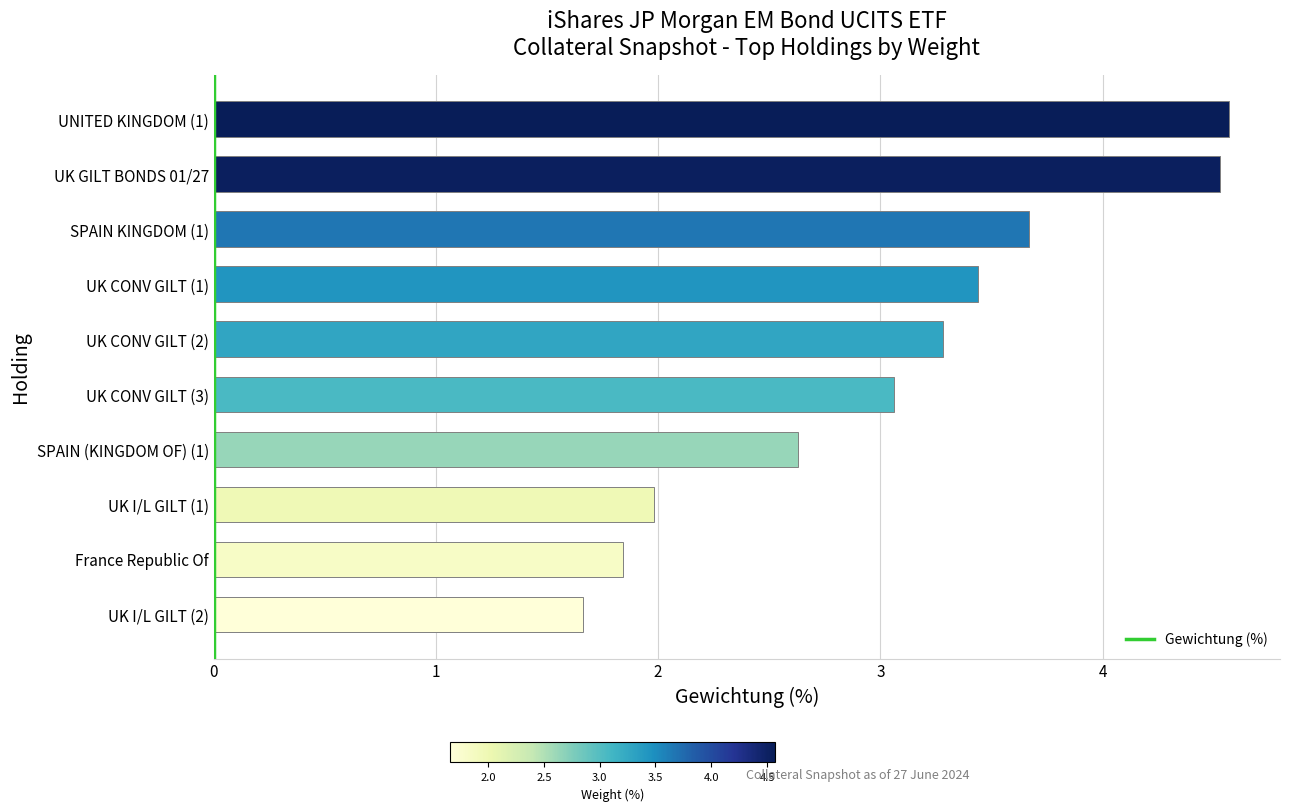

The value at UK GILT BONDS 01/27 is 6.2. True or false?

False